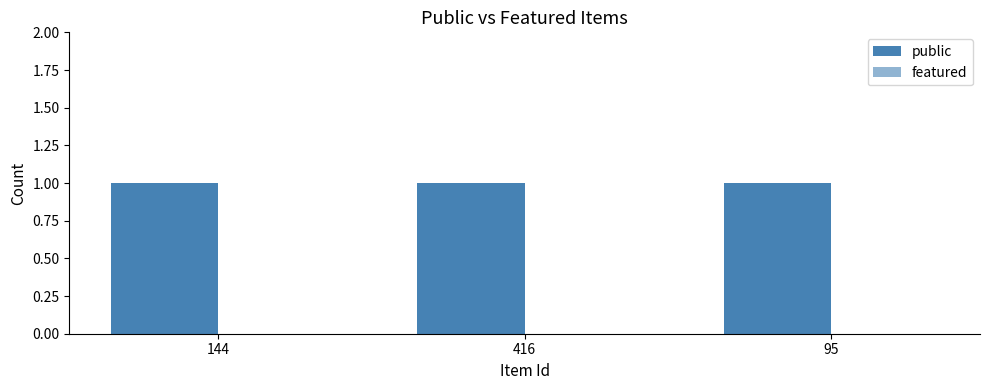

Reading left to right, extract all data points from this chart.

public: 1	1	1
featured: 0	0	0